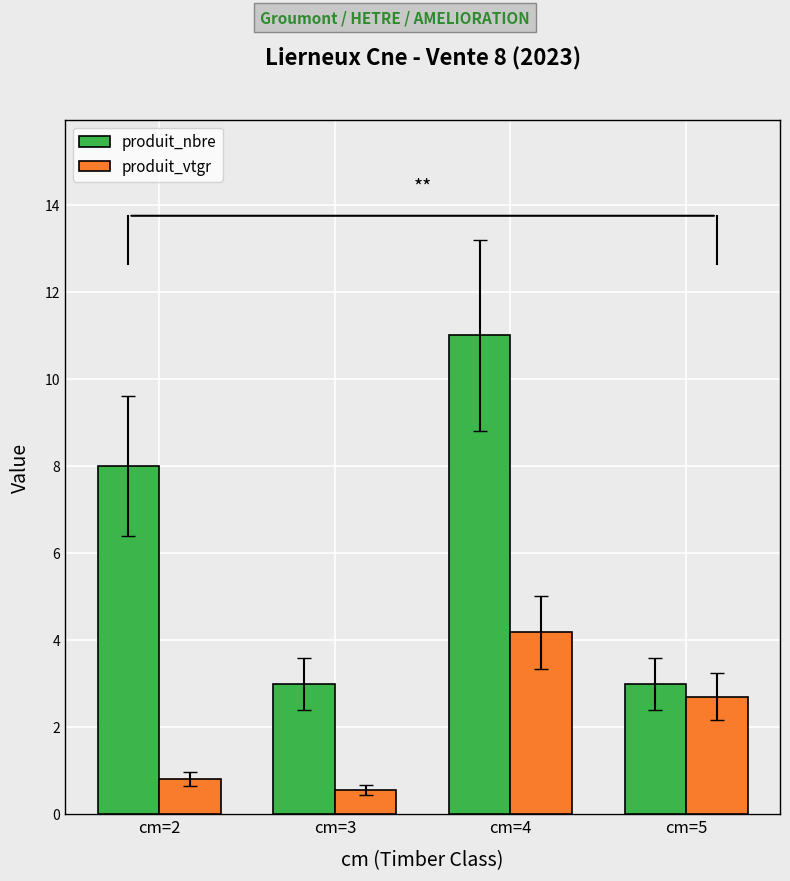

How many bars are there in total?

8